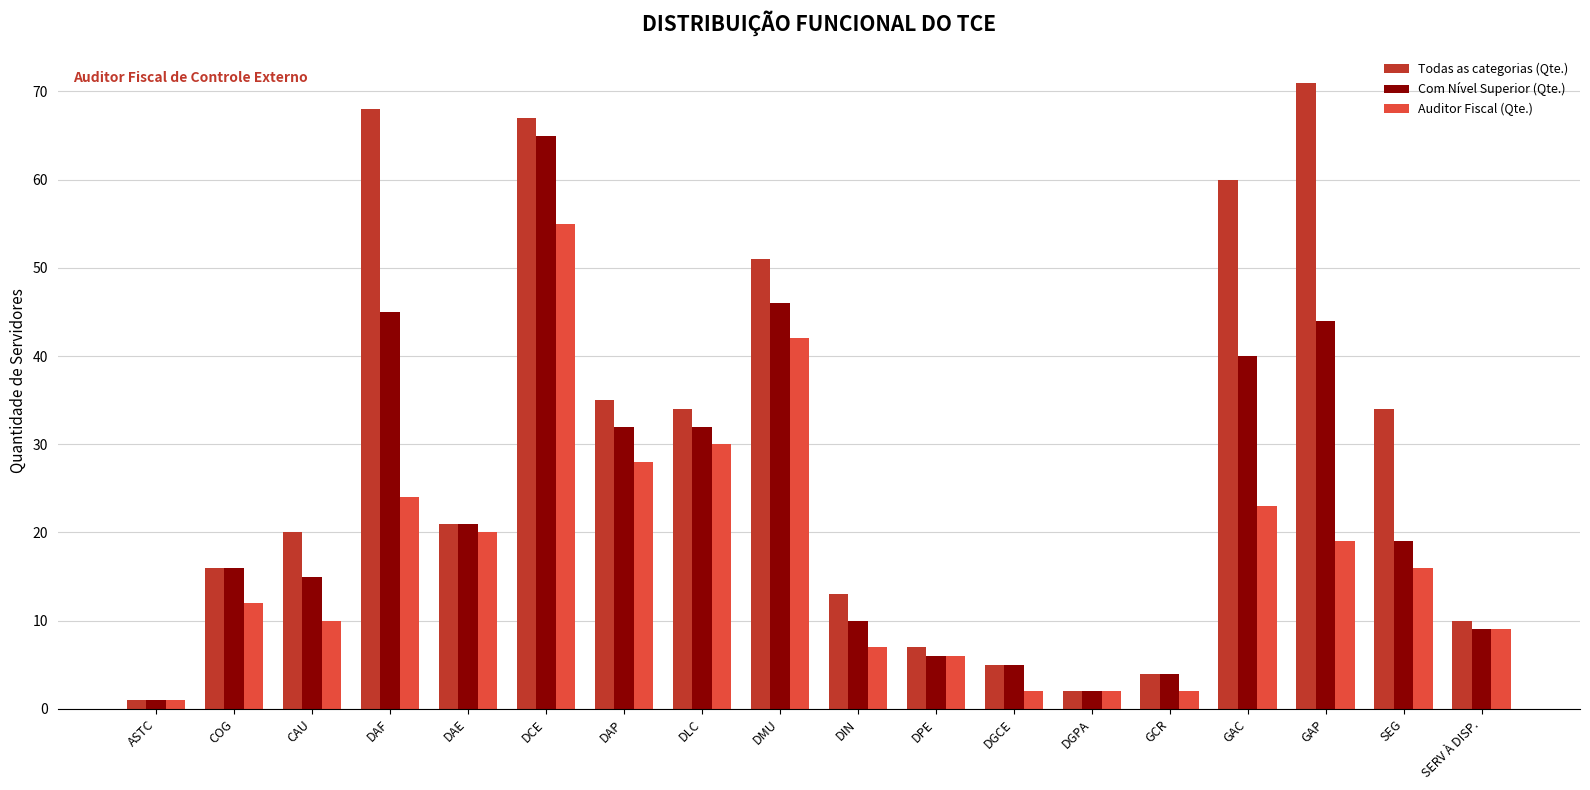

Count the number of data series in this chart.

3